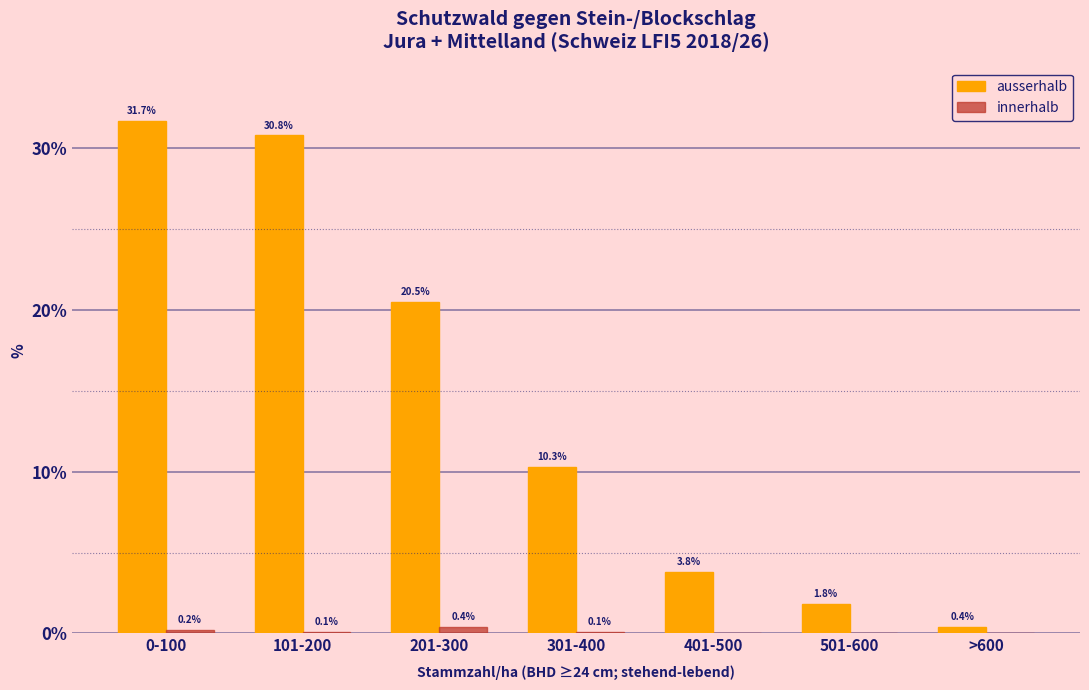

Reading left to right, extract all data points from this chart.

ausserhalb: 0-100=31.7	101-200=30.8	201-300=20.5	301-400=10.3	401-500=3.8	501-600=1.8	>600=0.4
innerhalb: 0-100=0.2	101-200=0.1	201-300=0.4	301-400=0.1	401-500=0.0	501-600=0.0	>600=0.0